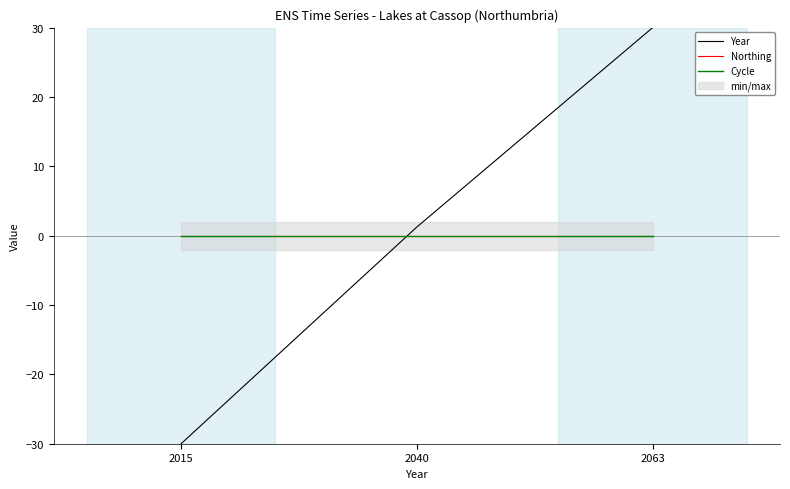

How many series are shown in this chart?

3